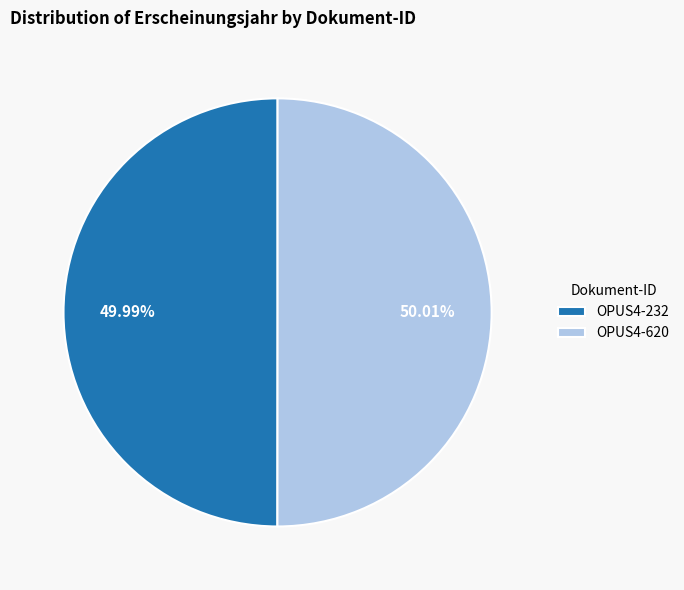

To the nearest percent, what portion does OPUS4-232 represent?

50%